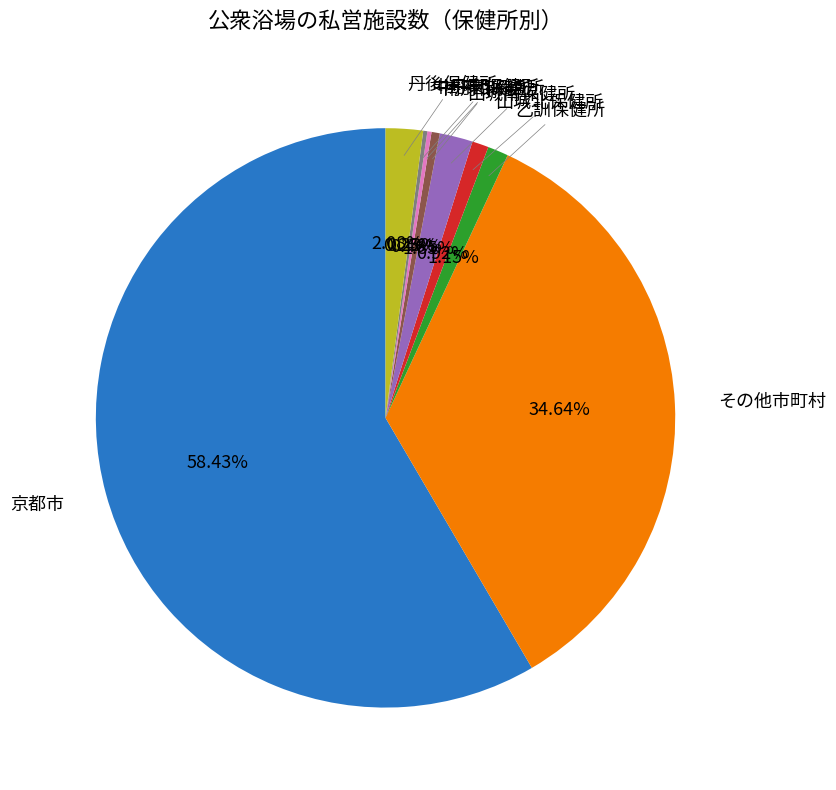

What is the smallest slice in the pie chart?

中丹西保健所